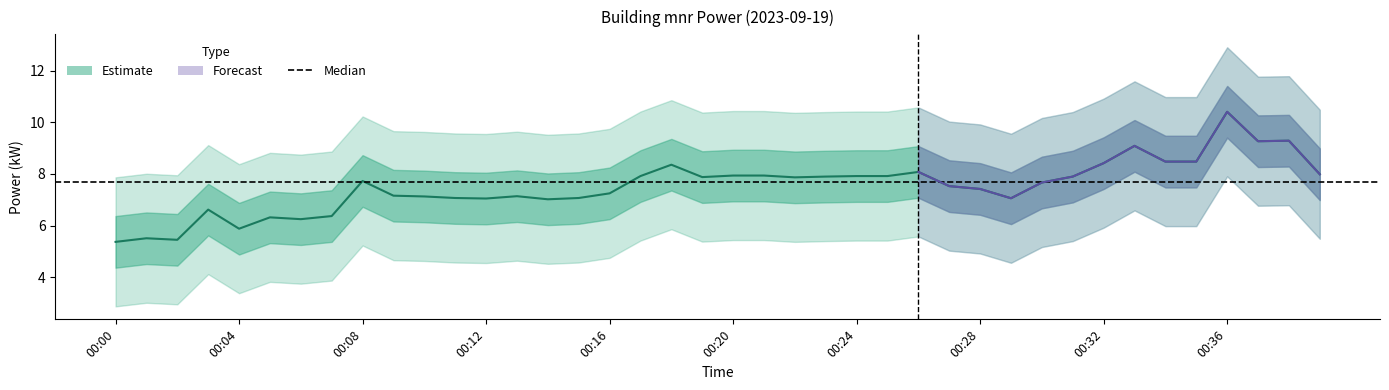

Rank the categories by value from highest to lowest.

00:36, 00:38, 00:37, 00:33, 00:34, 00:35, 00:32, 00:18, 00:26, 00:39, 00:20, 00:21, 00:17, 00:24, 00:25, 00:23, 00:31, 00:19, 00:22, 00:08, 00:30, 00:27, 00:28, 00:16, 00:09, 00:13, 00:10, 00:11, 00:15, 00:29, 00:12, 00:14, 00:03, 00:07, 00:05, 00:06, 00:04, 00:01, 00:02, 00:00